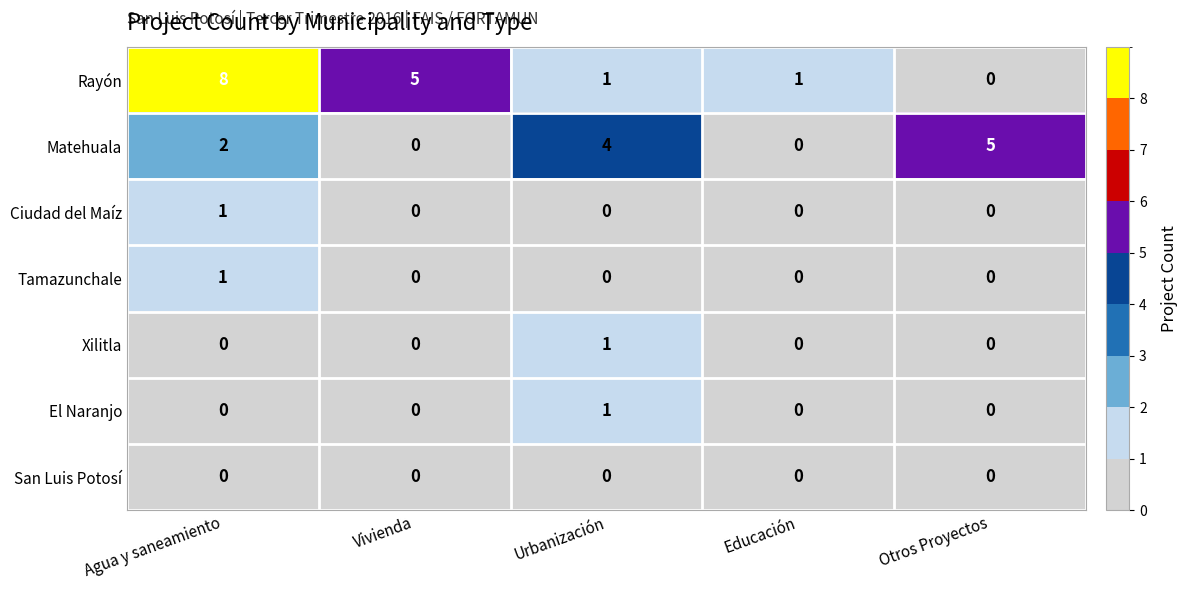

What is the maximum value shown in the chart?

8